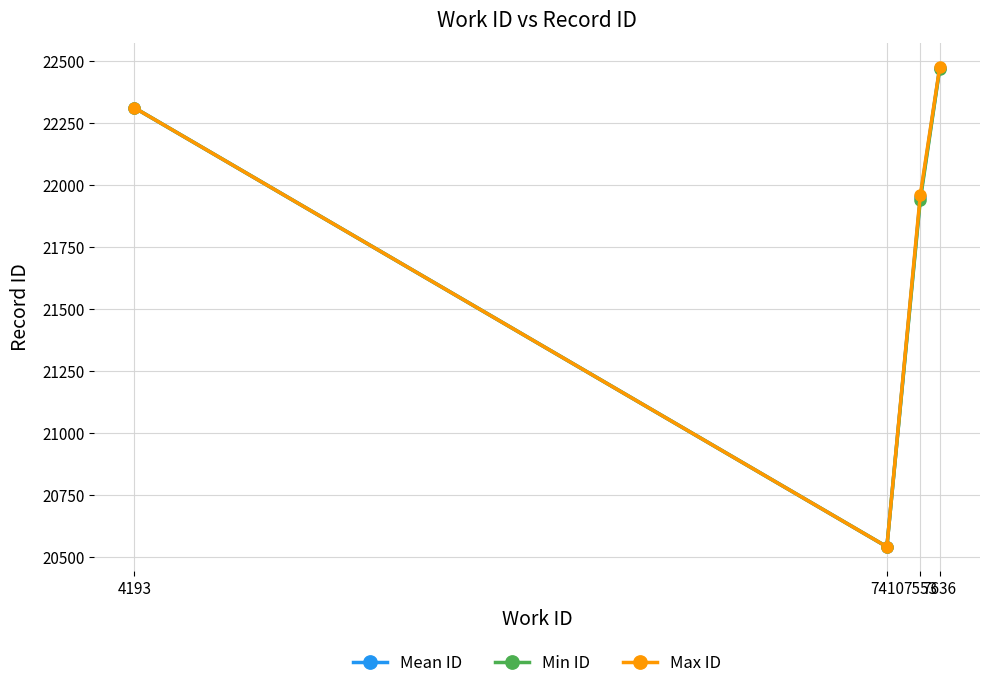

What is the maximum value shown in the chart?

22477.0